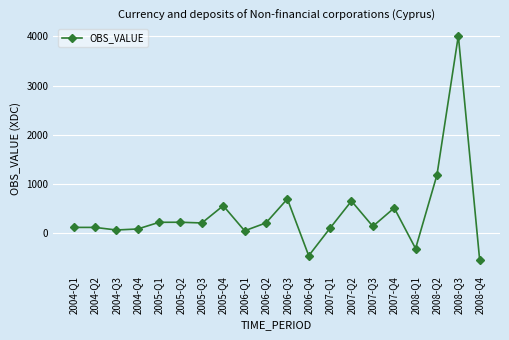

What is the label of the 2nd point from the right?

2008-Q3